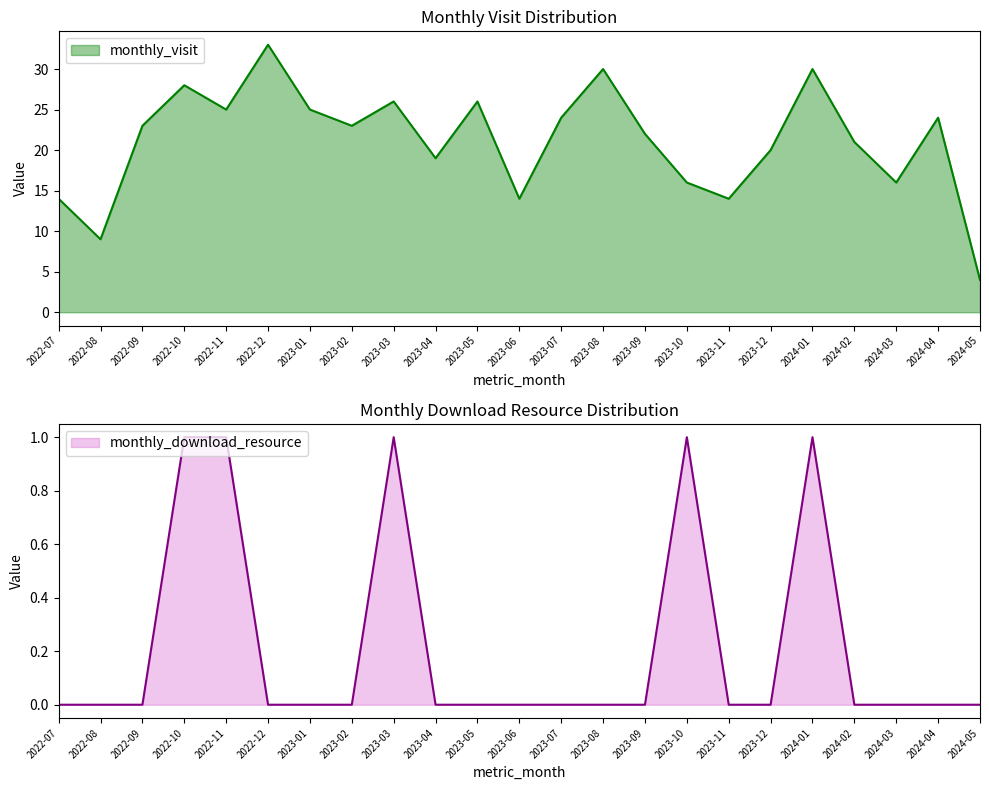

The value of monthly_download_resource at 2023-03 is 2. True or false?

False